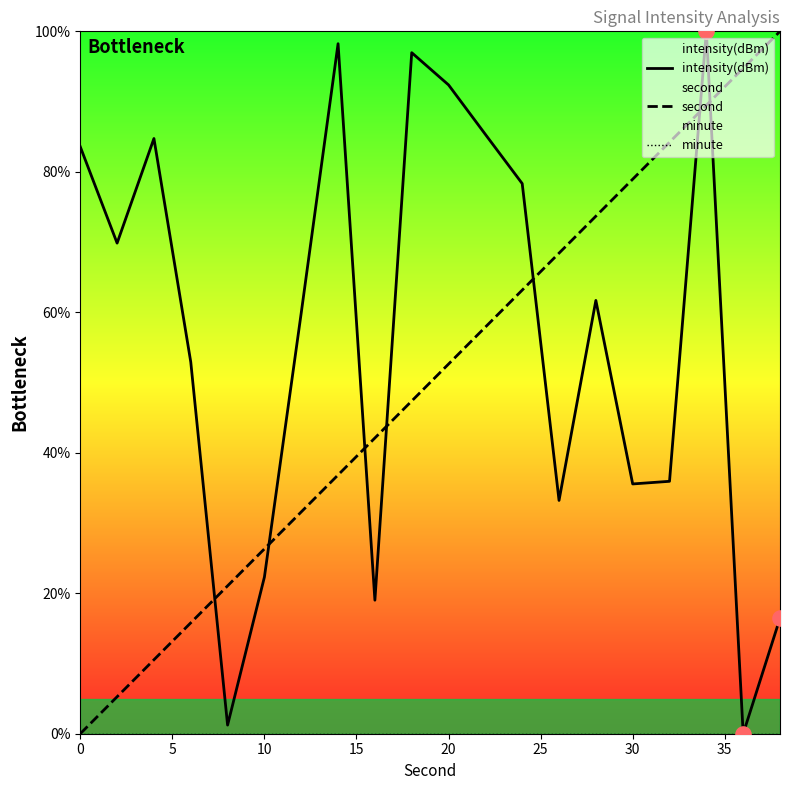

What is the highest value of the second series?

100.0